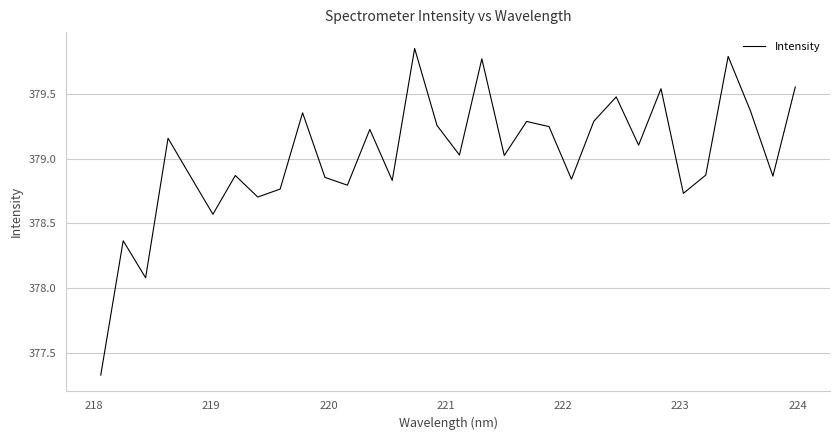

How many lines are shown in the chart?

1